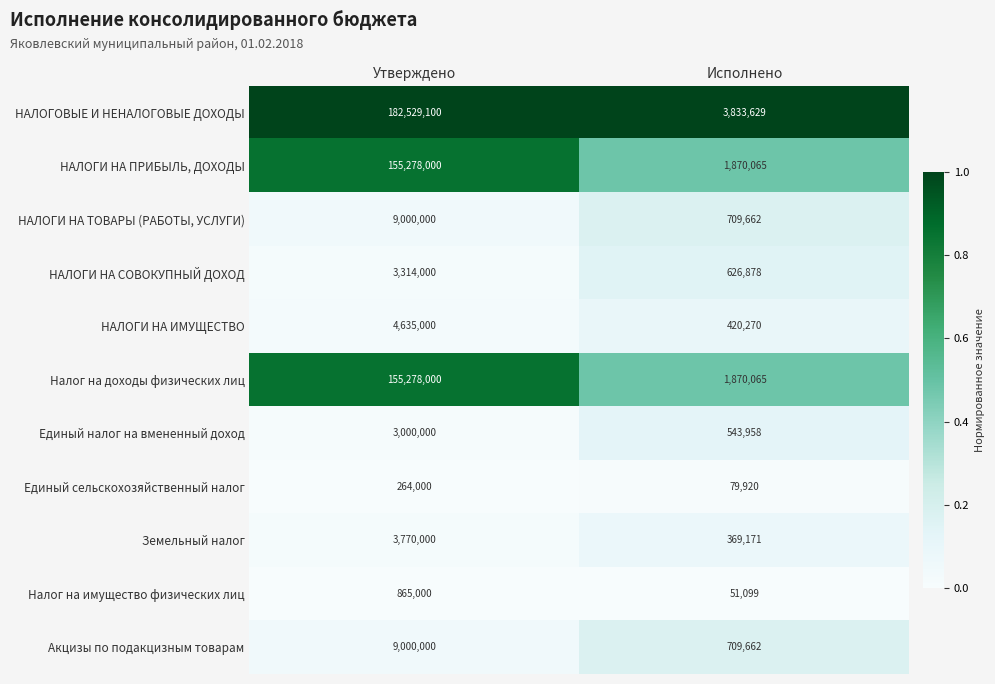

Is it true that НАЛОГИ НА ТОВАРЫ (РАБОТЫ, УСЛУГИ) equals 14253403 at Утверждено?

False